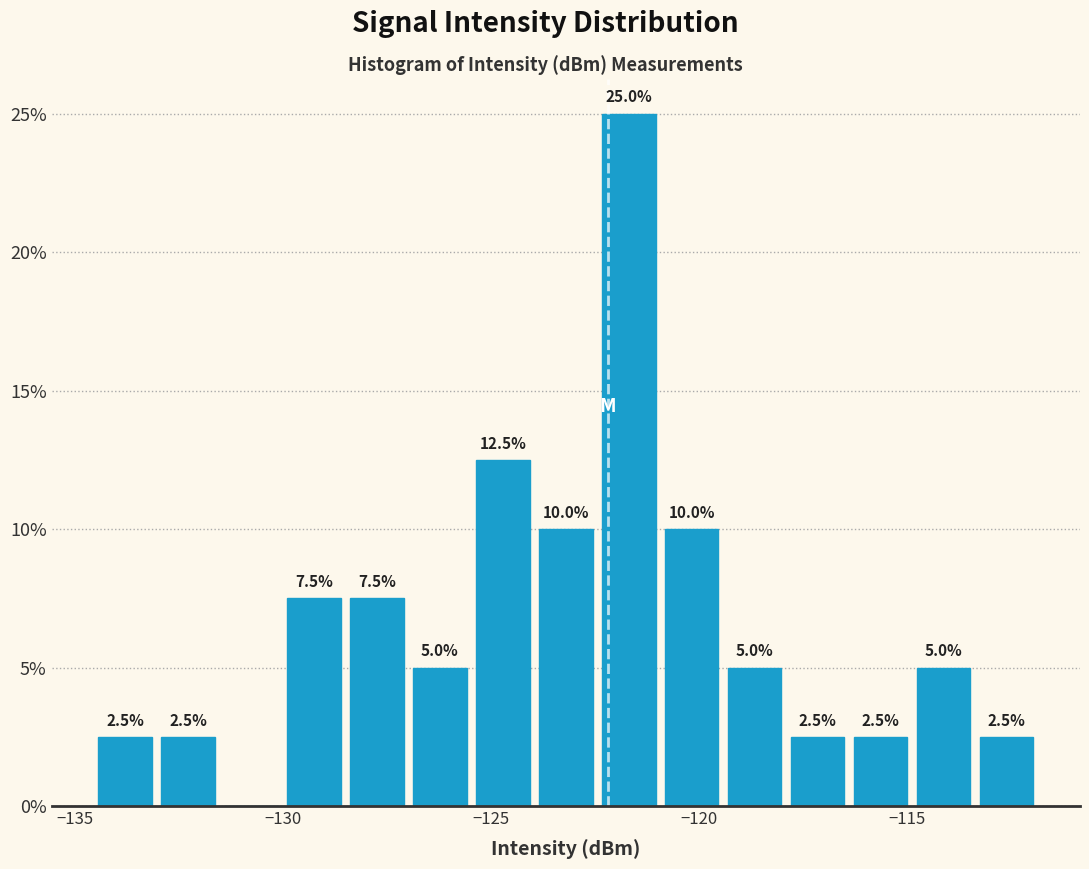

Around what value on the x-axis is the tallest bar? Give the approximate position of its centre, as read against the axis.

-121.5